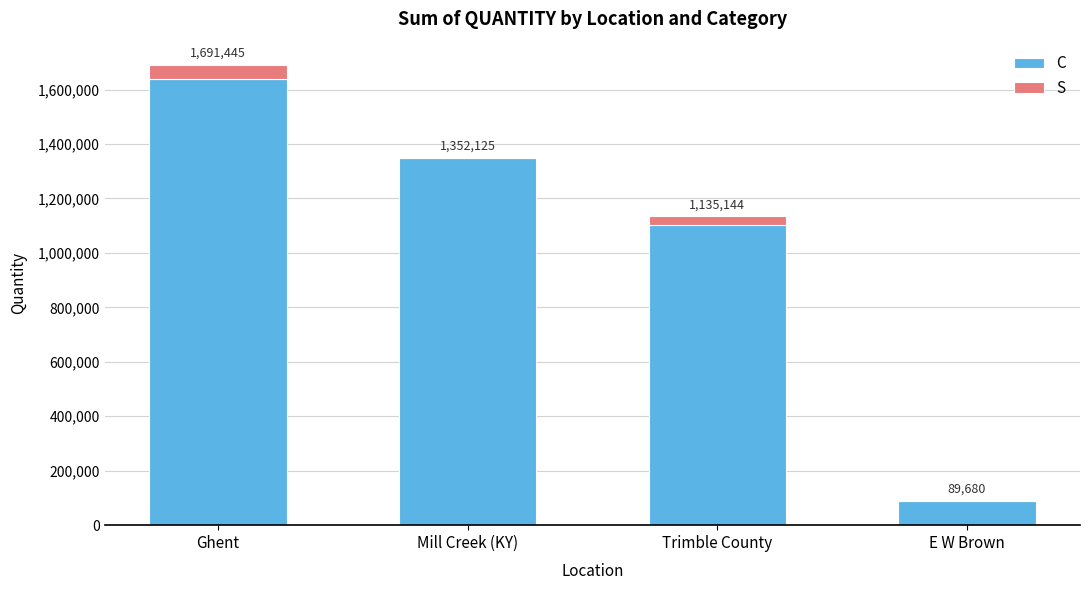

What is the sum of all C values?

4177684